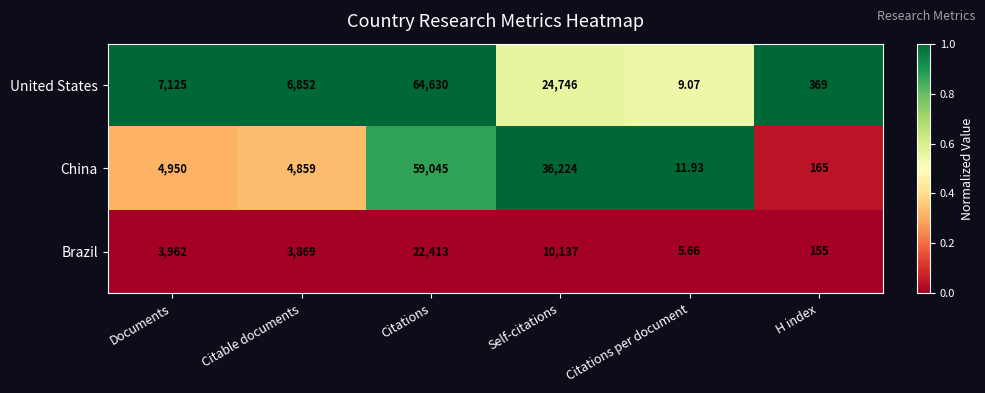

Which series changed the most between Self-citations and Citations per document?

China